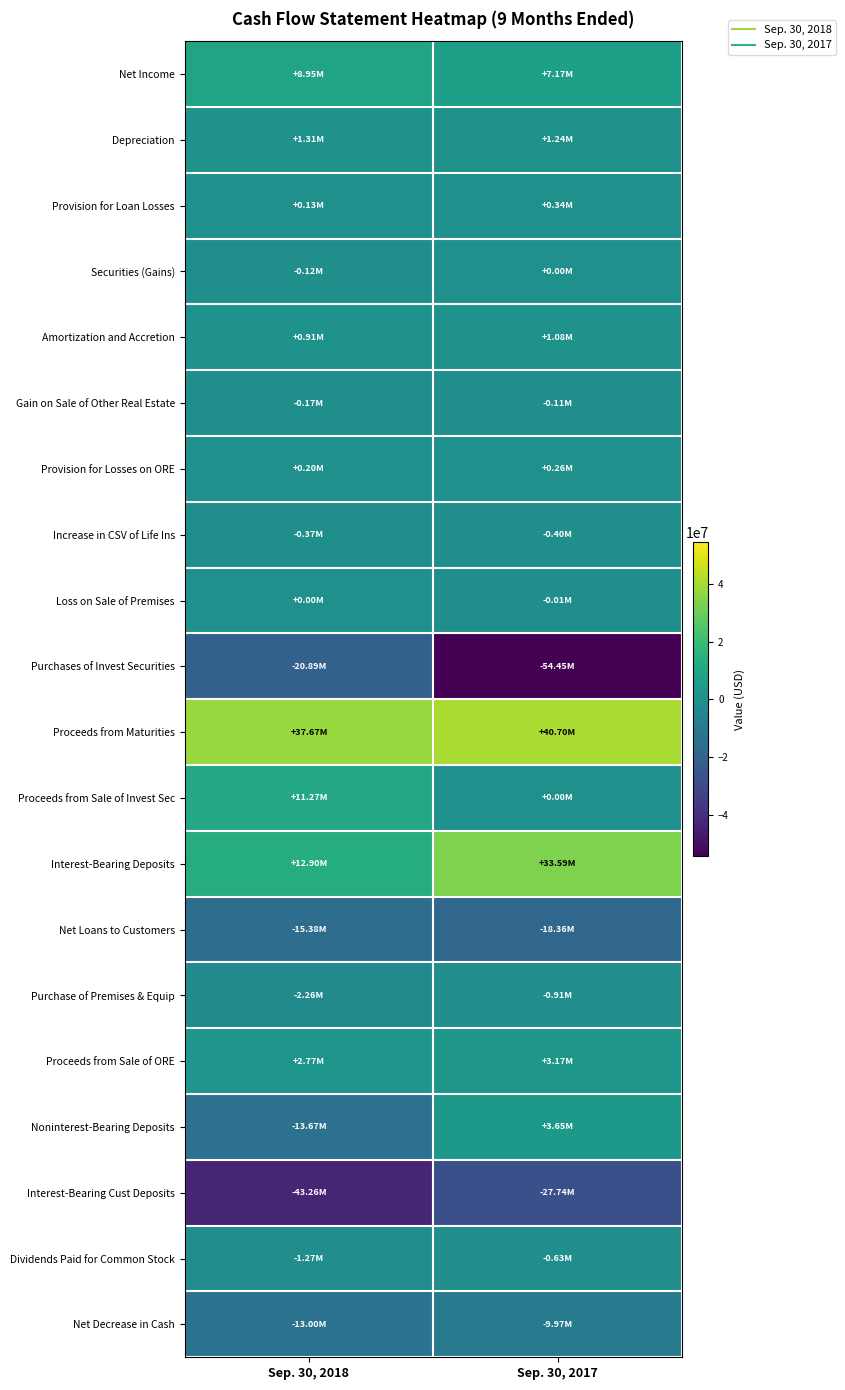

Which series has the widest spread of values?

Purchases of Invest Securities